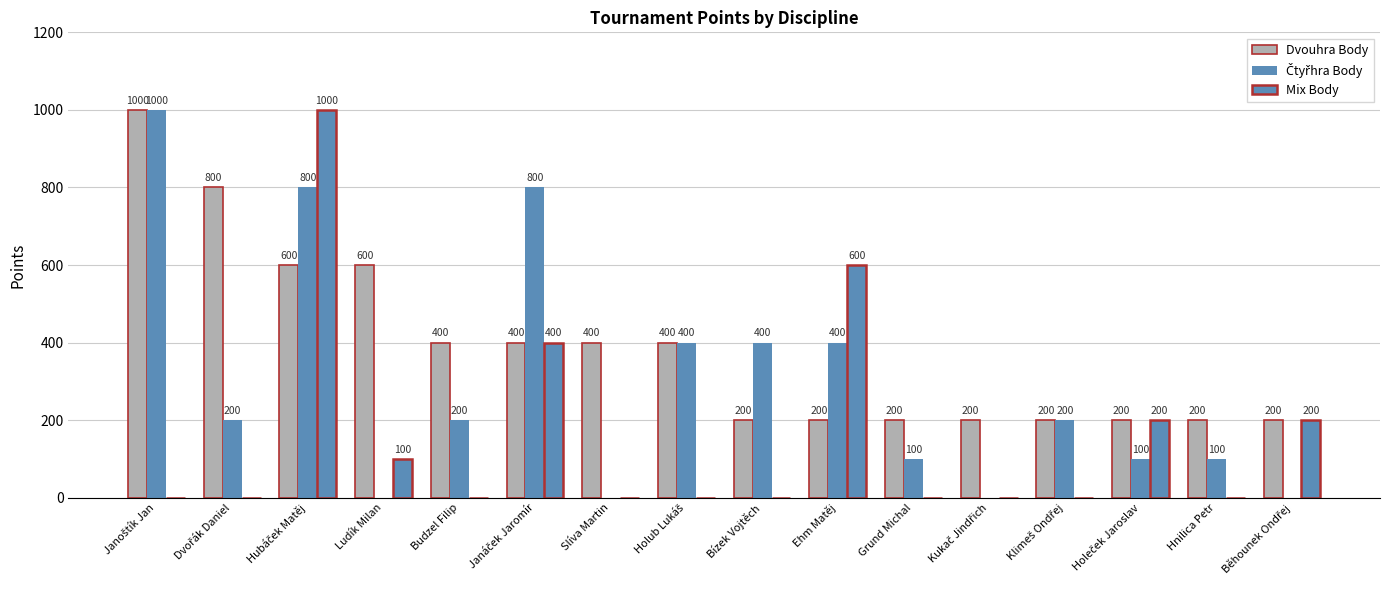

Reading left to right, list all the values displayed in this chart.

Dvouhra Body: Janoštík Jan=1000	Dvořák Daniel=800	Hubáček Matěj=600	Ludík Milan=600	Budzel Filip=400	Janáček Jaromír=400	Slíva Martin=400	Holub Lukáš=400	Bízek Vojtěch=200	Ehm Matěj=200	Grund Michal=200	Kukač Jindřich=200	Klimeš Ondřej=200	Holeček Jaroslav=200	Hnilica Petr=200	Běhounek Ondřej=200
Čtyřhra Body: Janoštík Jan=1000	Dvořák Daniel=200	Hubáček Matěj=800	Ludík Milan=0	Budzel Filip=200	Janáček Jaromír=800	Slíva Martin=0	Holub Lukáš=400	Bízek Vojtěch=400	Ehm Matěj=400	Grund Michal=100	Kukač Jindřich=0	Klimeš Ondřej=200	Holeček Jaroslav=100	Hnilica Petr=100	Běhounek Ondřej=0
Mix Body: Janoštík Jan=0	Dvořák Daniel=0	Hubáček Matěj=1000	Ludík Milan=100	Budzel Filip=0	Janáček Jaromír=400	Slíva Martin=0	Holub Lukáš=0	Bízek Vojtěch=0	Ehm Matěj=600	Grund Michal=0	Kukač Jindřich=0	Klimeš Ondřej=0	Holeček Jaroslav=200	Hnilica Petr=0	Běhounek Ondřej=200